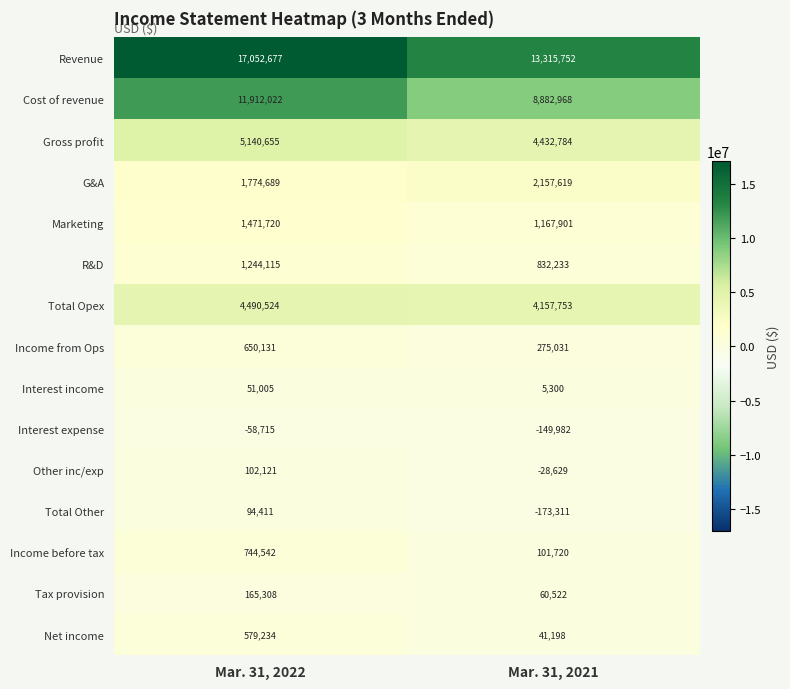

Which series has the largest total across all categories?

Revenue